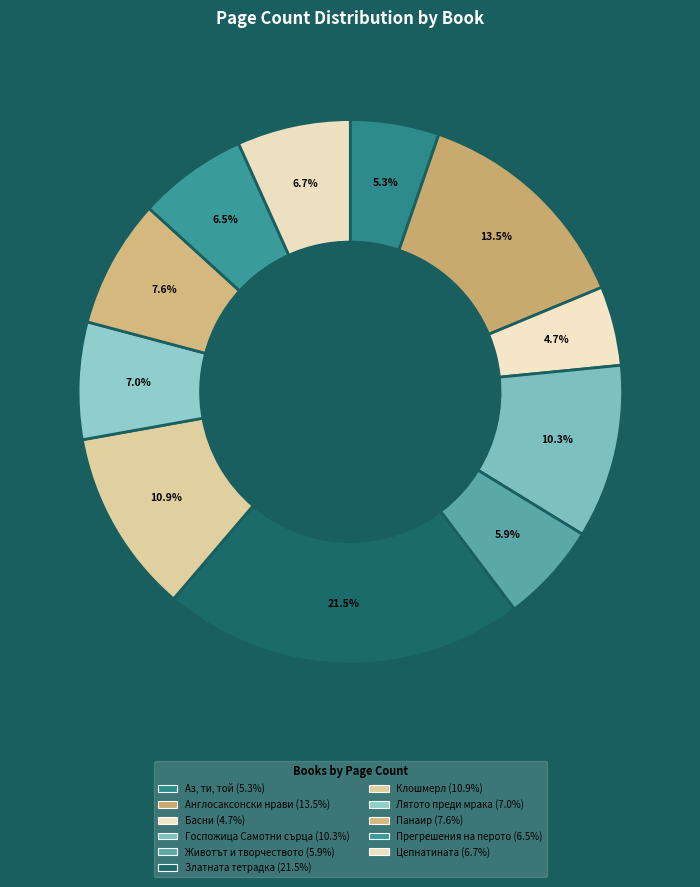

Count the number of slices in the pie.

11